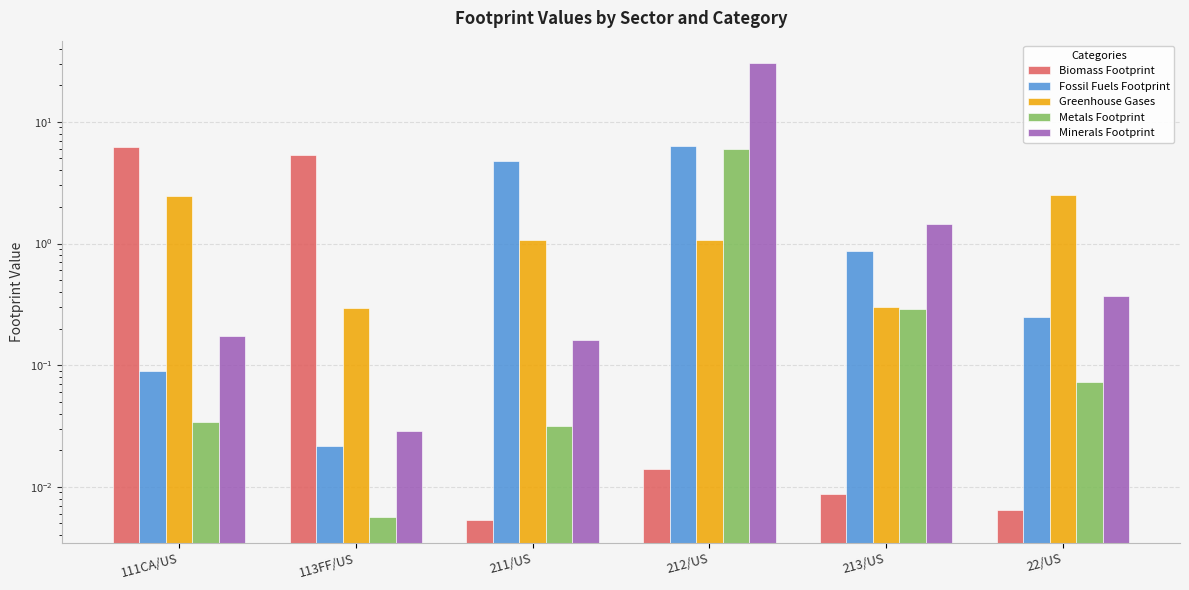

What is the highest value of the Biomass Footprint series?

6.2